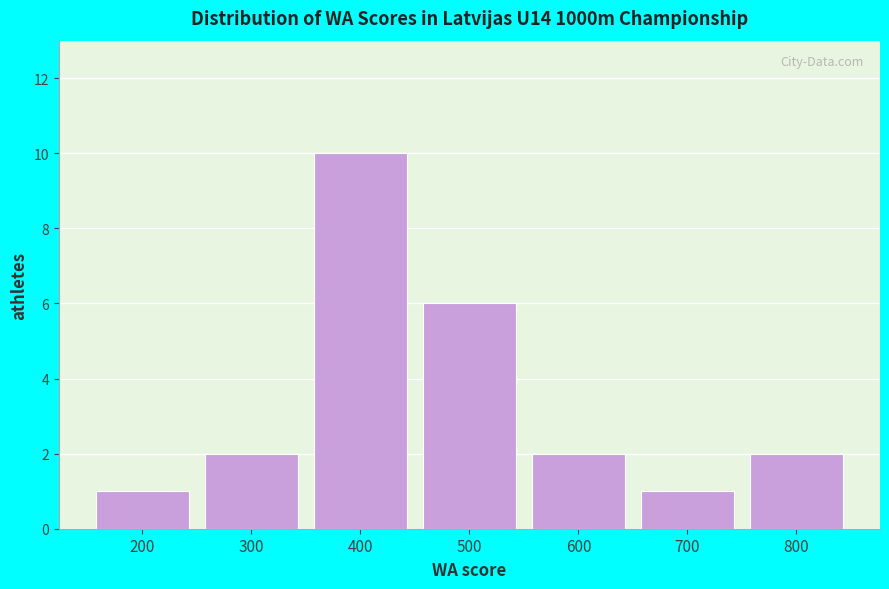

What is the height of the bar covering 450 to 550 on the x-axis? The values are not printed on the chart, so give them approximately, as read against the axis.

6